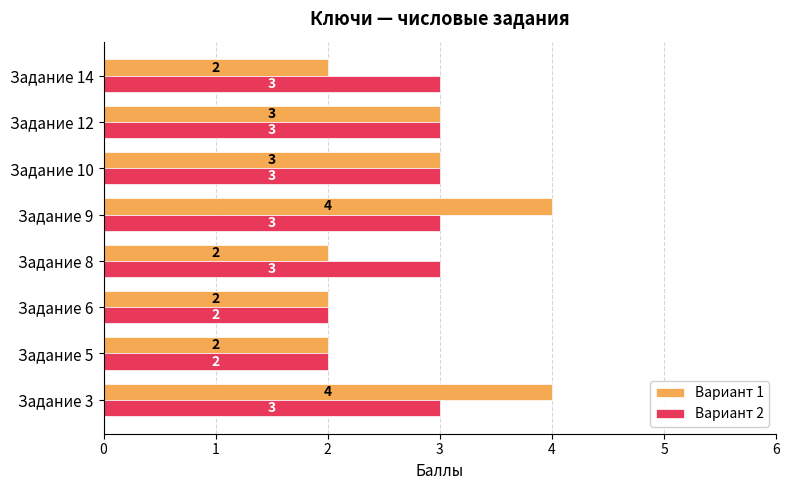

What is the lowest value of the Вариант 2 series?

2